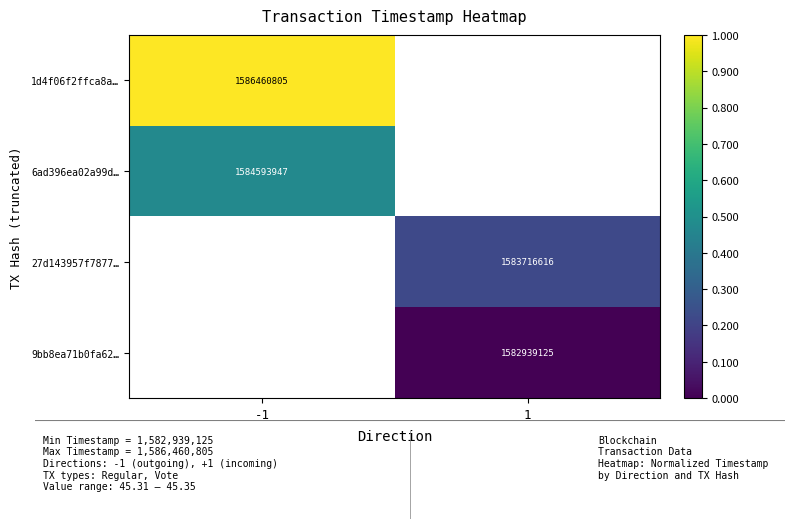

Which category has the lowest value across all series?

1